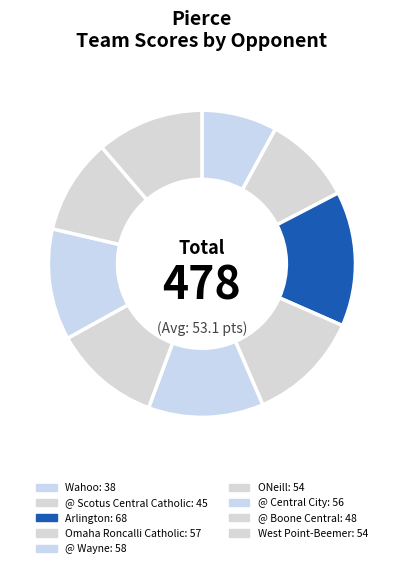

How many segments does this pie chart have?

9